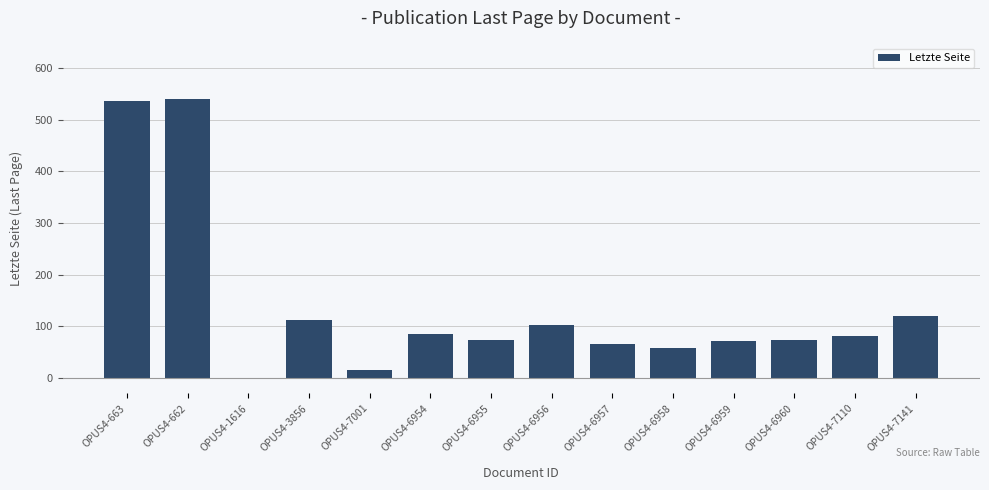

True or false: the data shows 45 at OPUS4-3856.

False